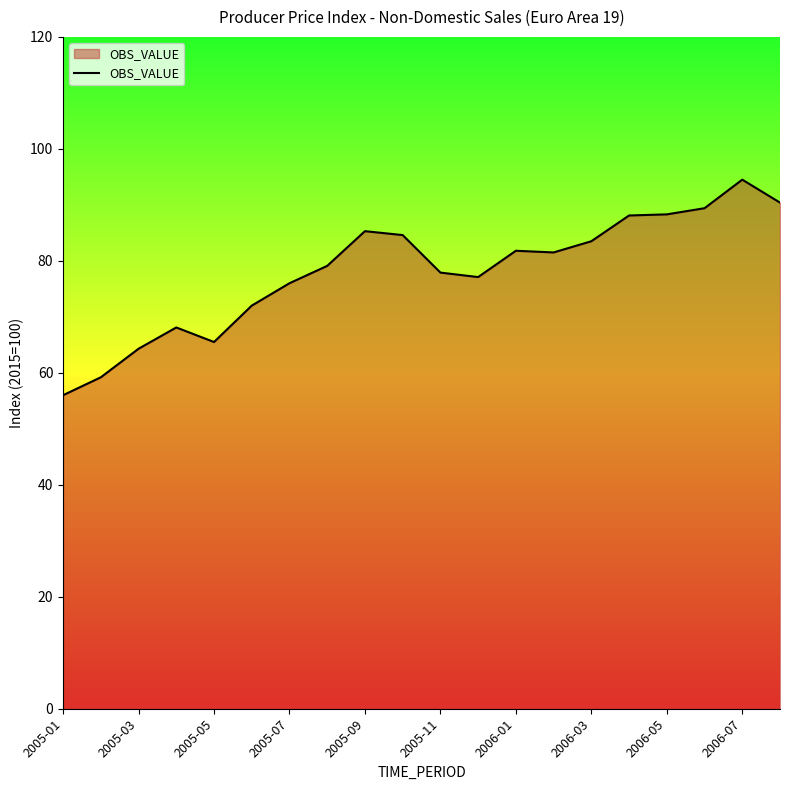

What is the maximum value shown in the chart?

94.5